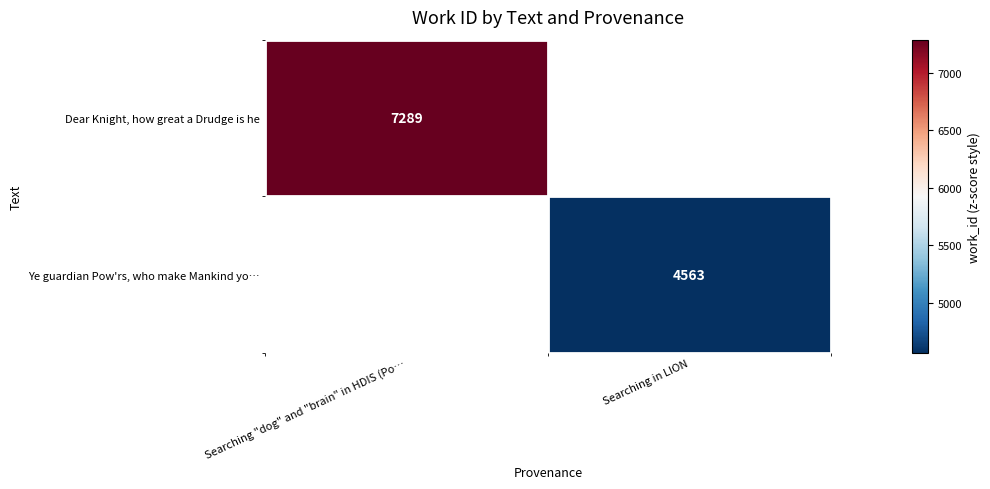

What is the maximum value shown in the chart?

7289.0